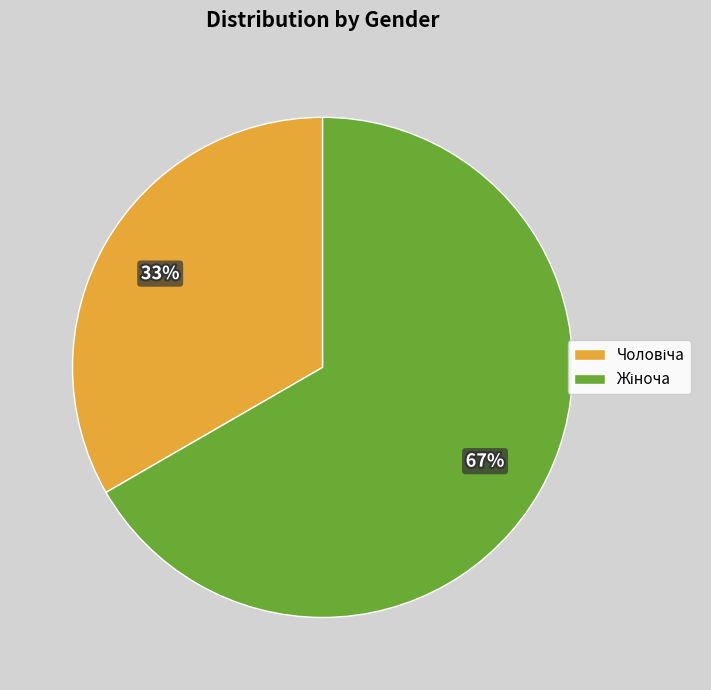

To the nearest percent, what is the average slice percentage?

50%